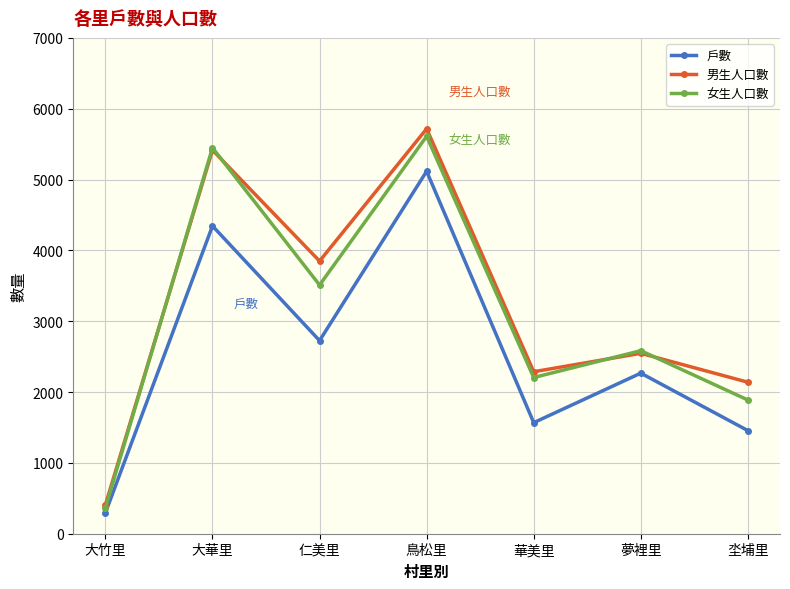

At which label does 戶數 reach its minimum?

大竹里